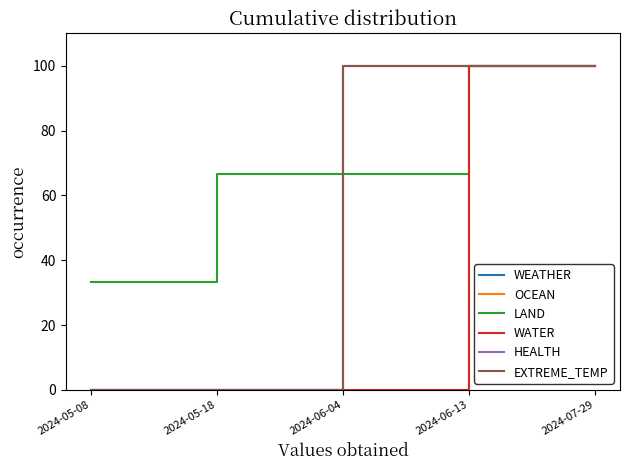

What is the value of the EXTREME_TEMP point at the 6th from the left?

100.0